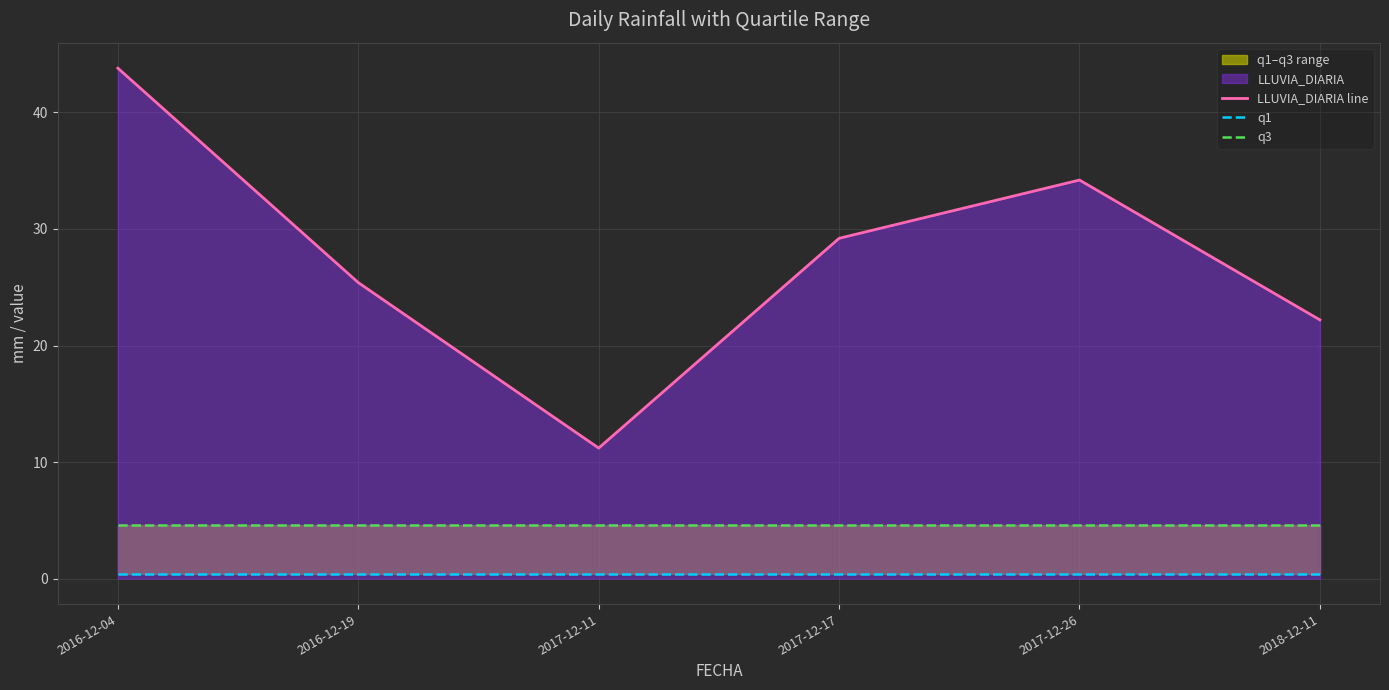

What is the label of the 1st point from the right?

2018-12-11